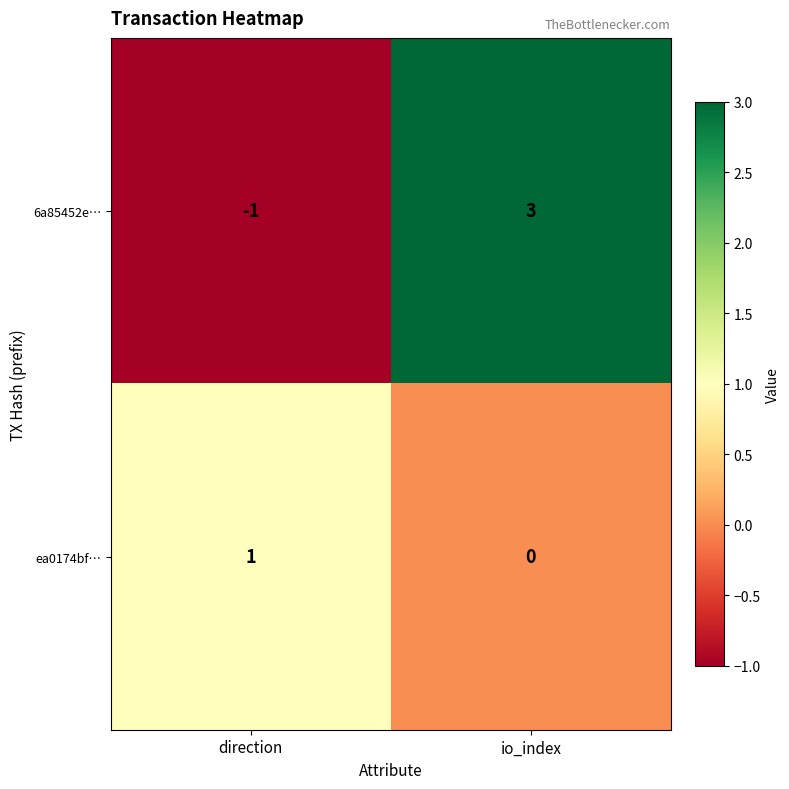

Which series has the largest total across all categories?

6a85452e…